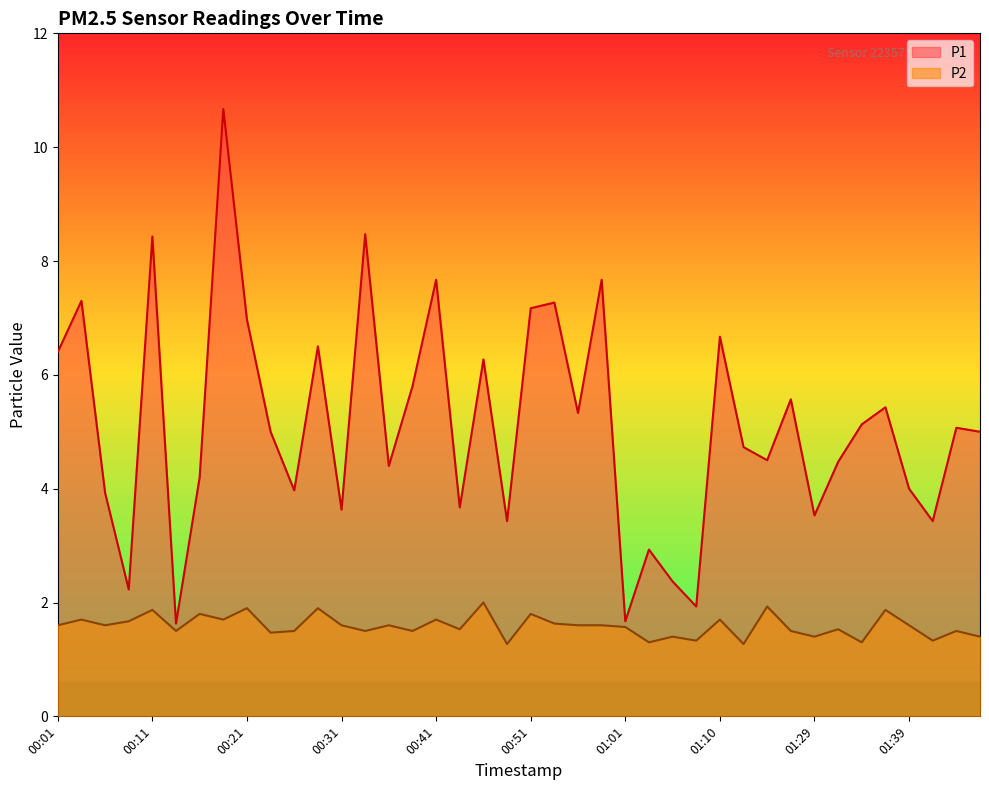

What are all the series names shown in the legend?

P1, P2